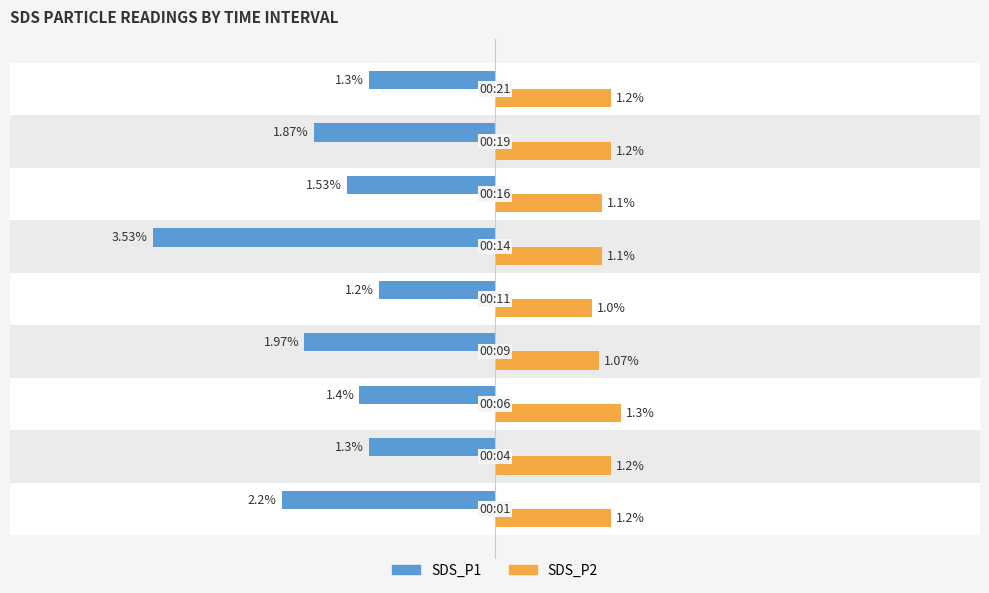

List the series in order of their overall mean, lowest first.

SDS_P1, SDS_P2